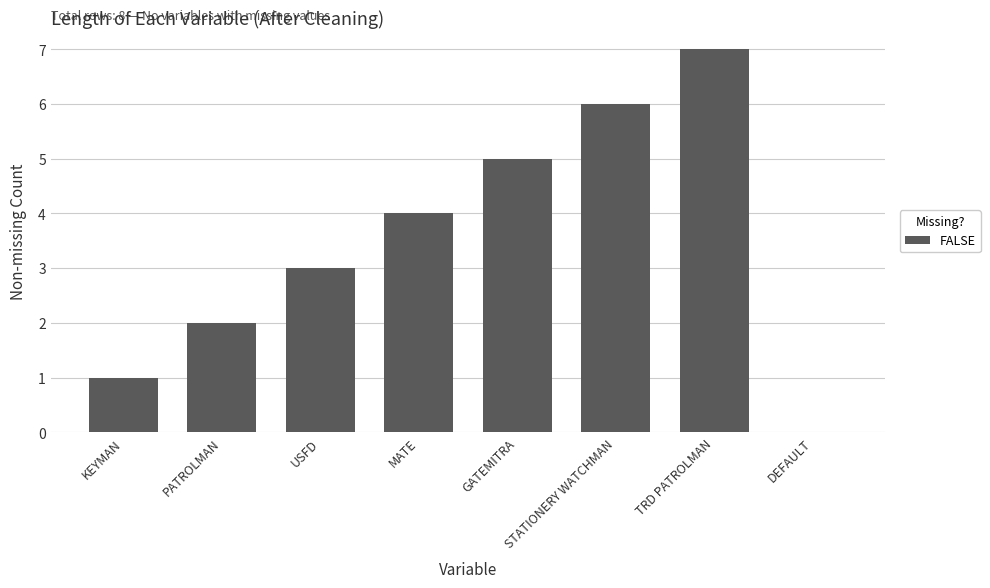

What is the sum of the values at USFD and KEYMAN?

4